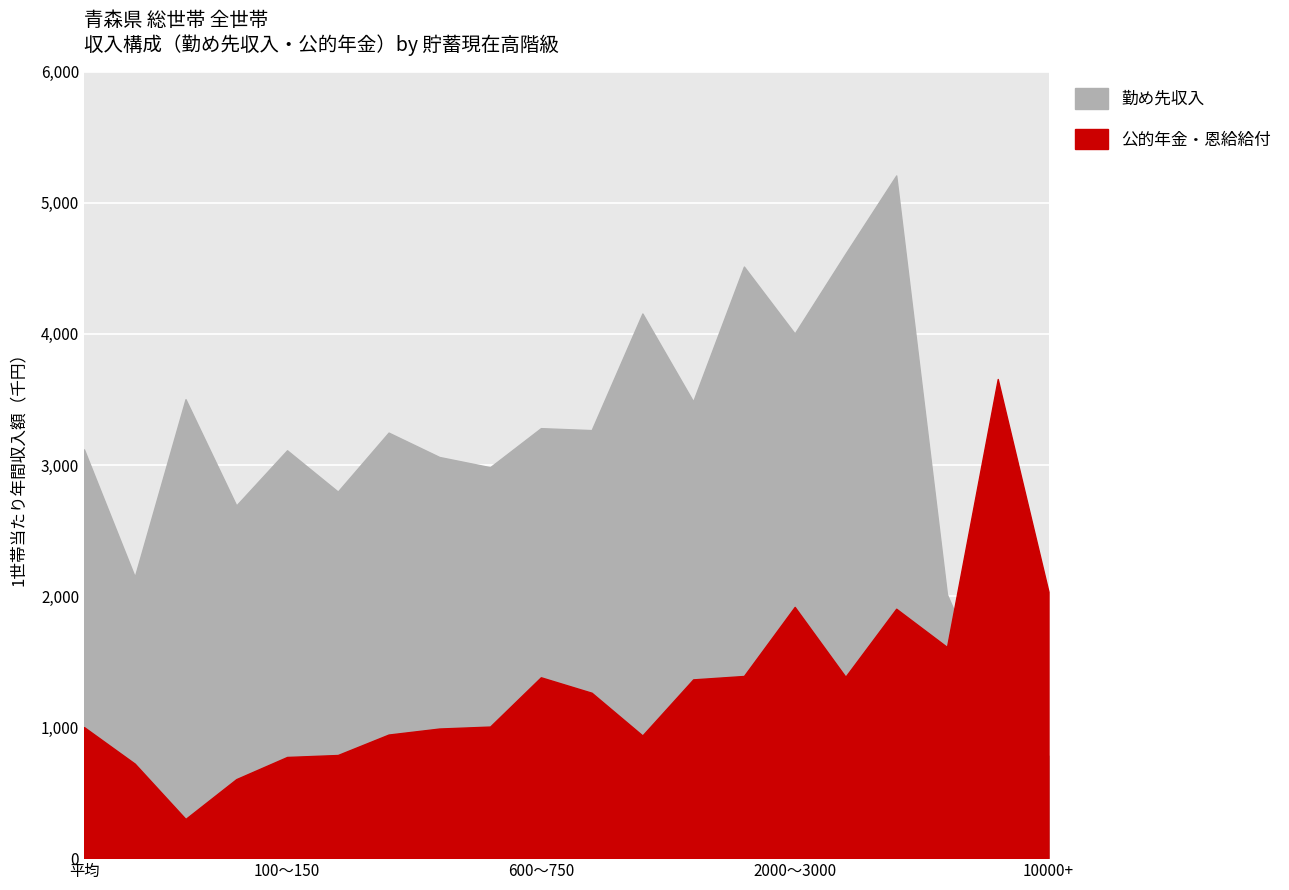

Which series has the widest spread of values?

勤め先収入